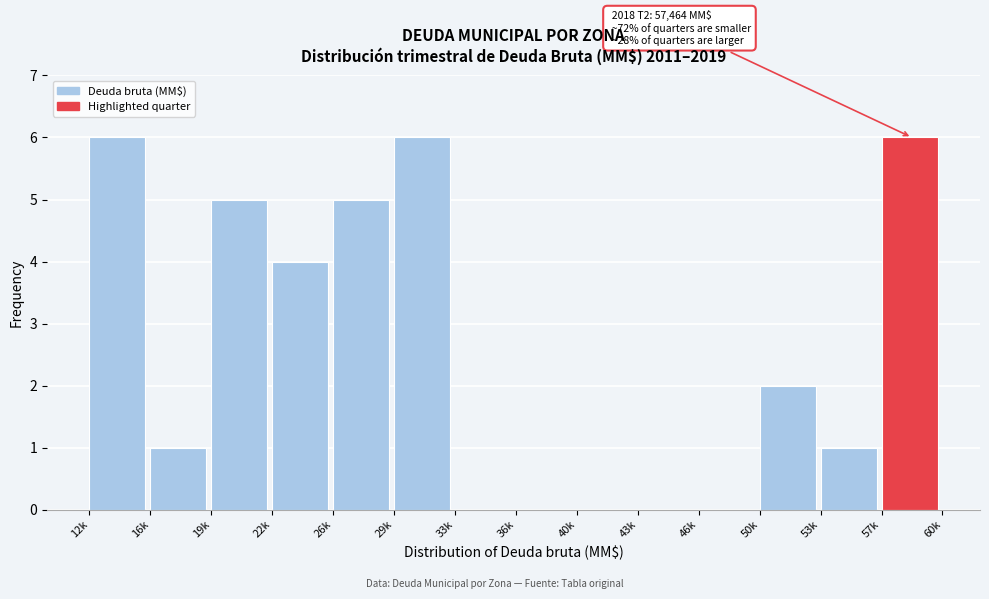

Reading left to right, extract all data points from this chart.

12k=6	16k=1	19k=5	22k=4	26k=5	29k=6	33k=0	36k=0	40k=0	43k=0	46k=0	50k=2	53k=1	57k=6